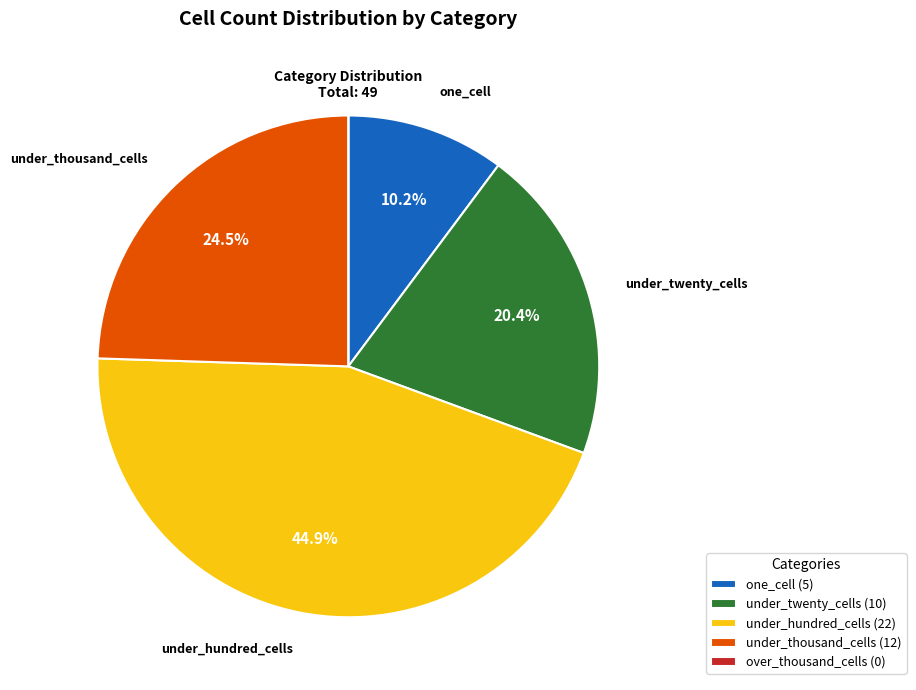

How much of the chart is everything except under_thousand_cells (12)?

75.5%